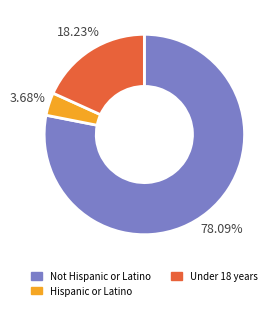

Is there a majority slice in this chart?

Yes